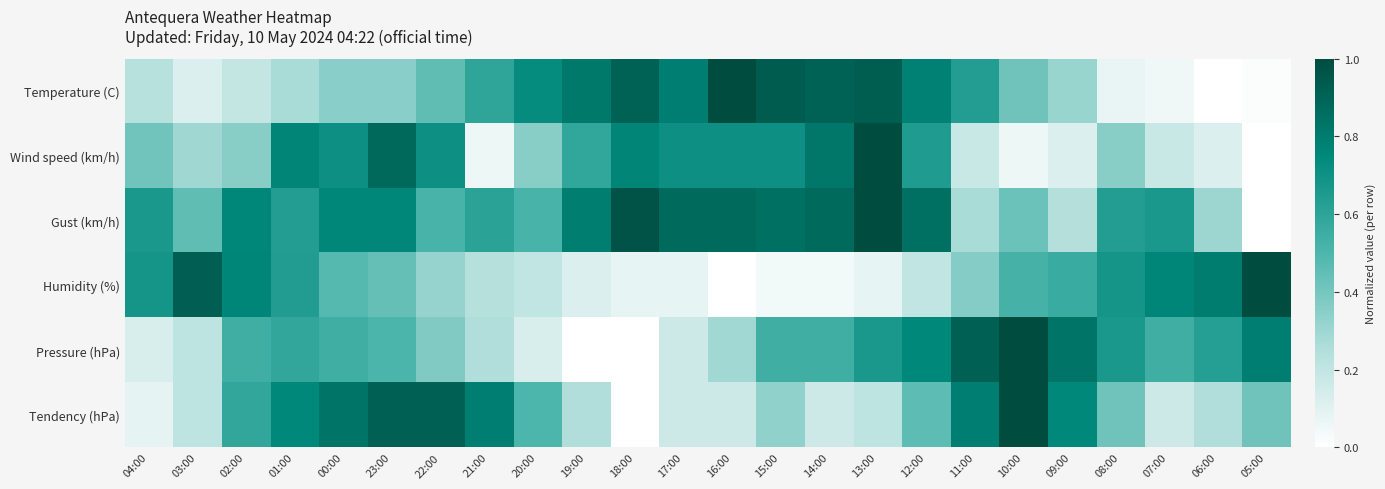

Reading left to right, transcribe all the data shown in this chart.

Temperature (C): 04:00=0.2	03:00=0.1	02:00=0.2	01:00=0.3	00:00=0.4	23:00=0.4	22:00=0.5	21:00=0.6	20:00=0.7	19:00=0.8	18:00=0.9	17:00=0.8	16:00=1.0	15:00=0.9	14:00=0.9	13:00=0.9	12:00=0.8	11:00=0.6	10:00=0.4	09:00=0.3	08:00=0.1	07:00=0.1	06:00=0.0	05:00=0.0
Wind speed (km/h): 04:00=0.4	03:00=0.3	02:00=0.4	01:00=0.8	00:00=0.7	23:00=0.9	22:00=0.7	21:00=0.1	20:00=0.4	19:00=0.6	18:00=0.8	17:00=0.7	16:00=0.7	15:00=0.7	14:00=0.8	13:00=1.0	12:00=0.6	11:00=0.2	10:00=0.1	09:00=0.1	08:00=0.4	07:00=0.2	06:00=0.1	05:00=0.0
Gust (km/h): 04:00=0.7	03:00=0.5	02:00=0.8	01:00=0.6	00:00=0.8	23:00=0.8	22:00=0.5	21:00=0.6	20:00=0.5	19:00=0.8	18:00=1.0	17:00=0.9	16:00=0.9	15:00=0.8	14:00=0.9	13:00=1.0	12:00=0.8	11:00=0.3	10:00=0.4	09:00=0.2	08:00=0.6	07:00=0.7	06:00=0.3	05:00=0.0
Humidity (%): 04:00=0.7	03:00=0.9	02:00=0.8	01:00=0.6	00:00=0.5	23:00=0.4	22:00=0.3	21:00=0.2	20:00=0.2	19:00=0.1	18:00=0.1	17:00=0.1	16:00=0.0	15:00=0.0	14:00=0.0	13:00=0.1	12:00=0.2	11:00=0.4	10:00=0.5	09:00=0.6	08:00=0.7	07:00=0.8	06:00=0.8	05:00=1.0
Pressure (hPa): 04:00=0.1	03:00=0.2	02:00=0.5	01:00=0.6	00:00=0.5	23:00=0.5	22:00=0.4	21:00=0.3	20:00=0.1	19:00=0.0	18:00=0.0	17:00=0.2	16:00=0.3	15:00=0.5	14:00=0.5	13:00=0.7	12:00=0.8	11:00=0.9	10:00=1.0	09:00=0.8	08:00=0.7	07:00=0.5	06:00=0.6	05:00=0.8
Tendency (hPa): 04:00=0.1	03:00=0.2	02:00=0.6	01:00=0.7	00:00=0.8	23:00=0.9	22:00=0.9	21:00=0.8	20:00=0.5	19:00=0.2	18:00=0.0	17:00=0.2	16:00=0.2	15:00=0.3	14:00=0.2	13:00=0.2	12:00=0.5	11:00=0.8	10:00=1.0	09:00=0.7	08:00=0.4	07:00=0.2	06:00=0.2	05:00=0.4